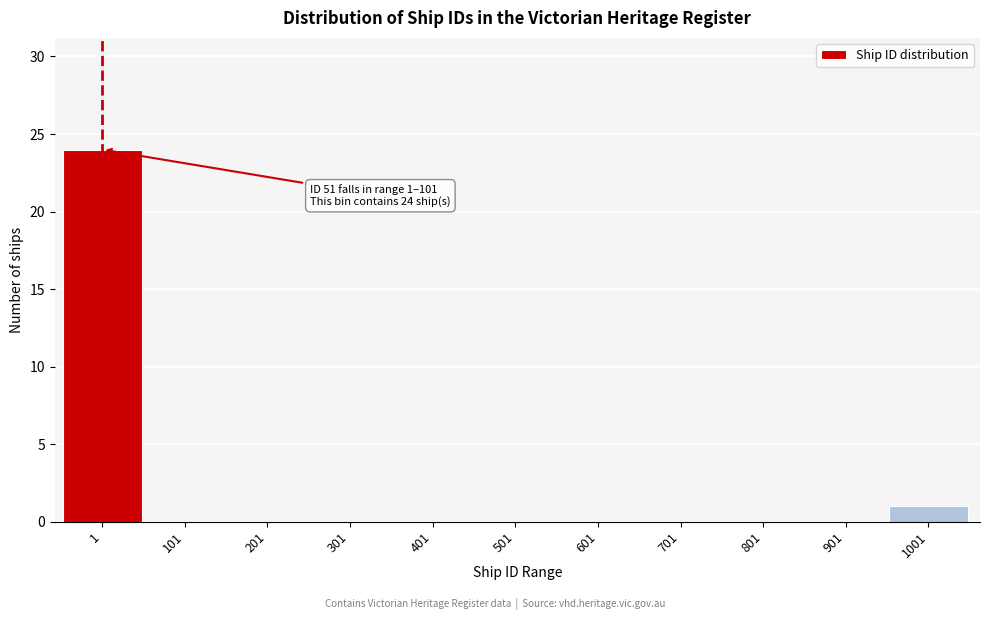

Reading right to left, extract all data points from this chart.

1001=1	901=0	801=0	701=0	601=0	501=0	401=0	301=0	201=0	101=0	1=24